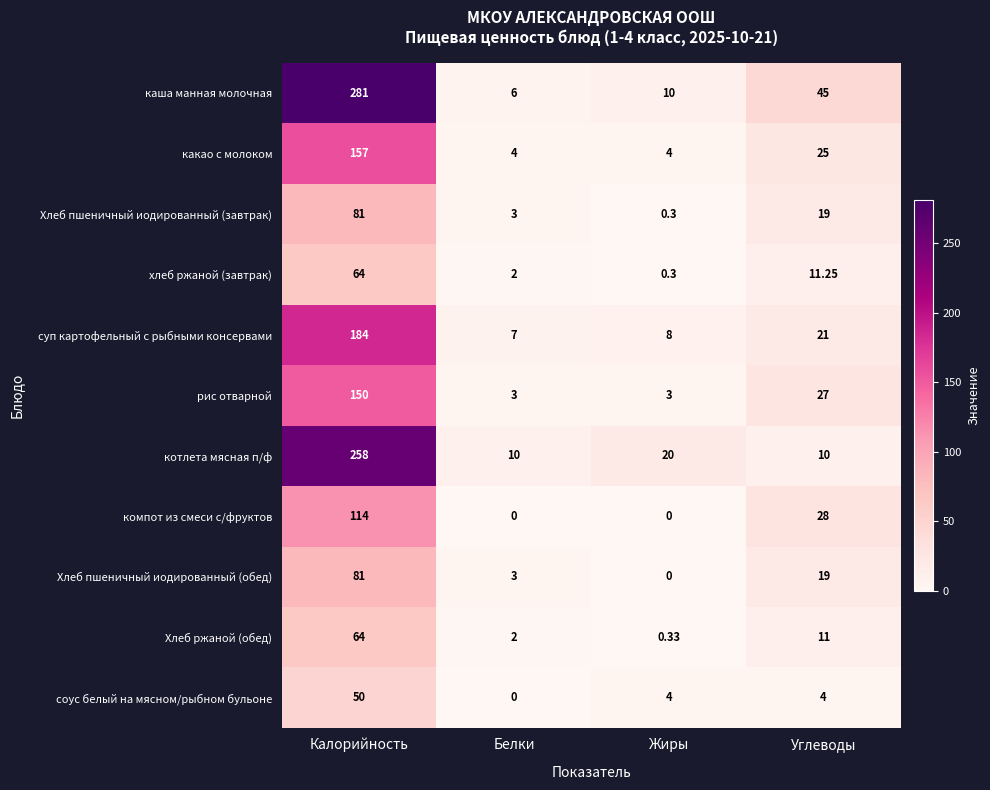

Which category has the lowest value in the хлеб ржаной (завтрак) series?

Жиры